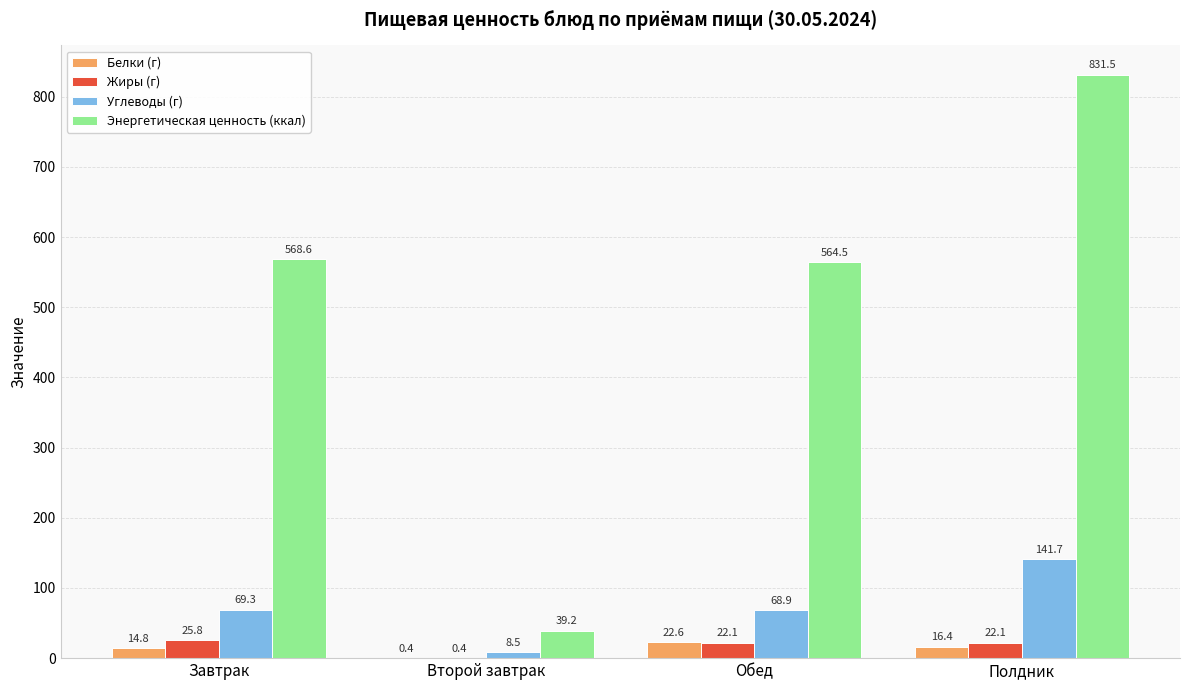

Is the value of Белки (г) at Завтрак greater than the value of Углеводы (г) at Обед?

No